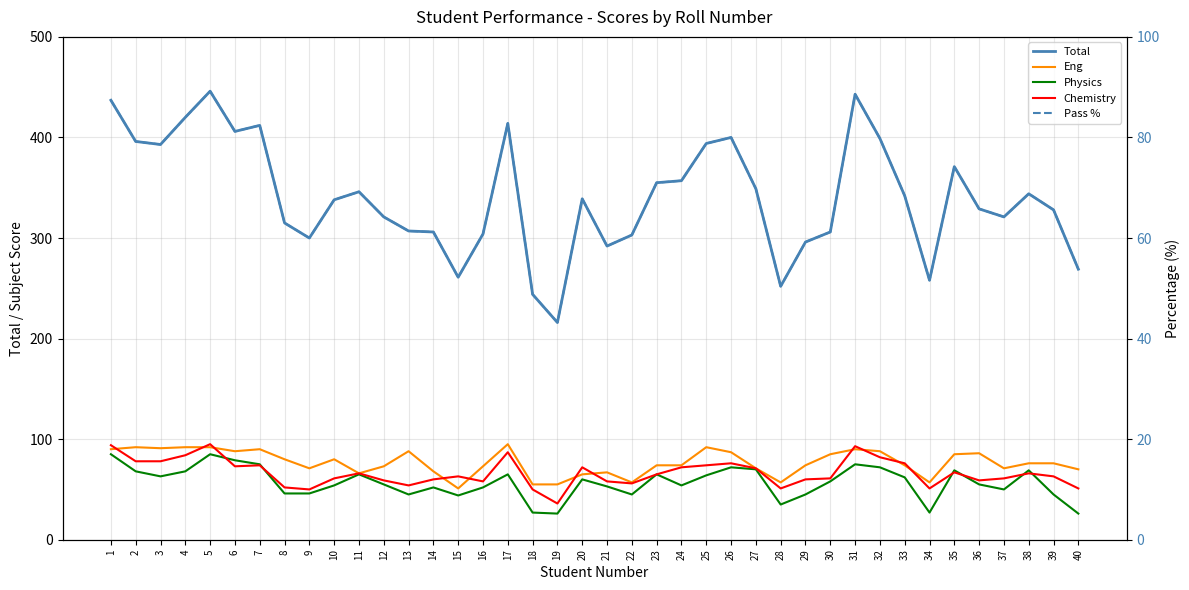

What is the spread (max minus min) of values at 34?

231.0